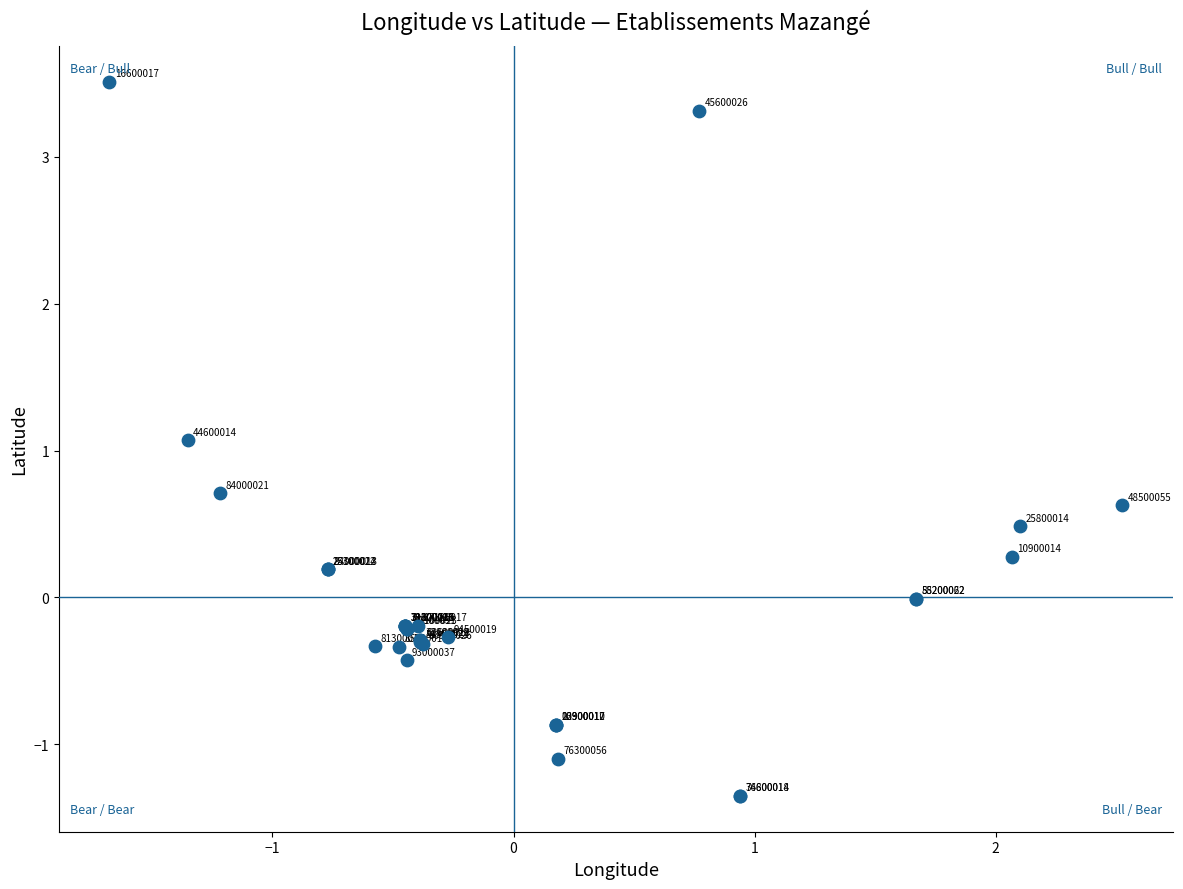

What Y value in the scatter plot is closest to 1?

1.1